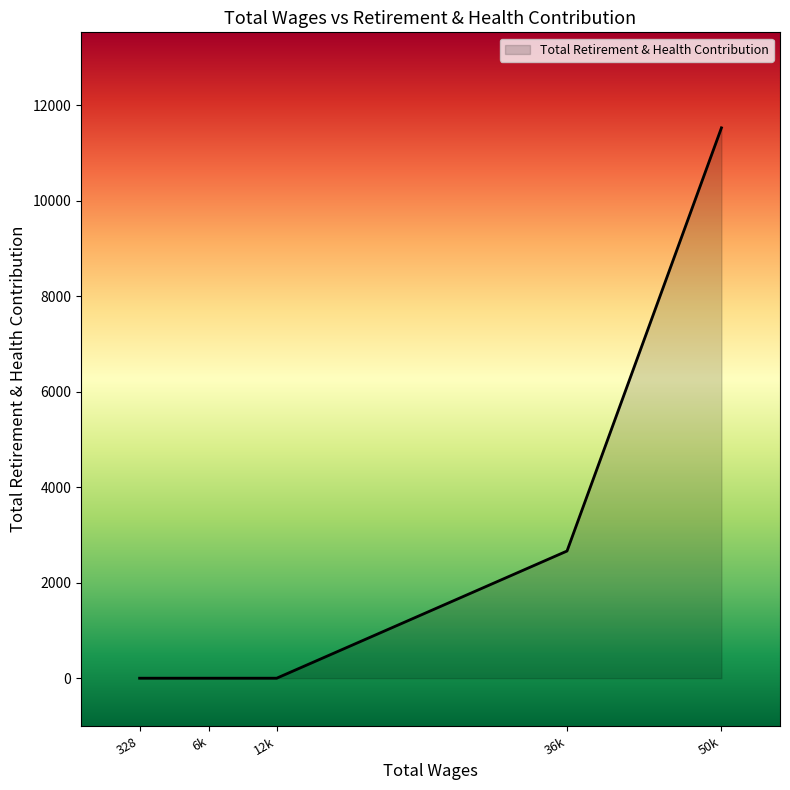

True or false: there are more than 2 points higher than both neighbors.

False